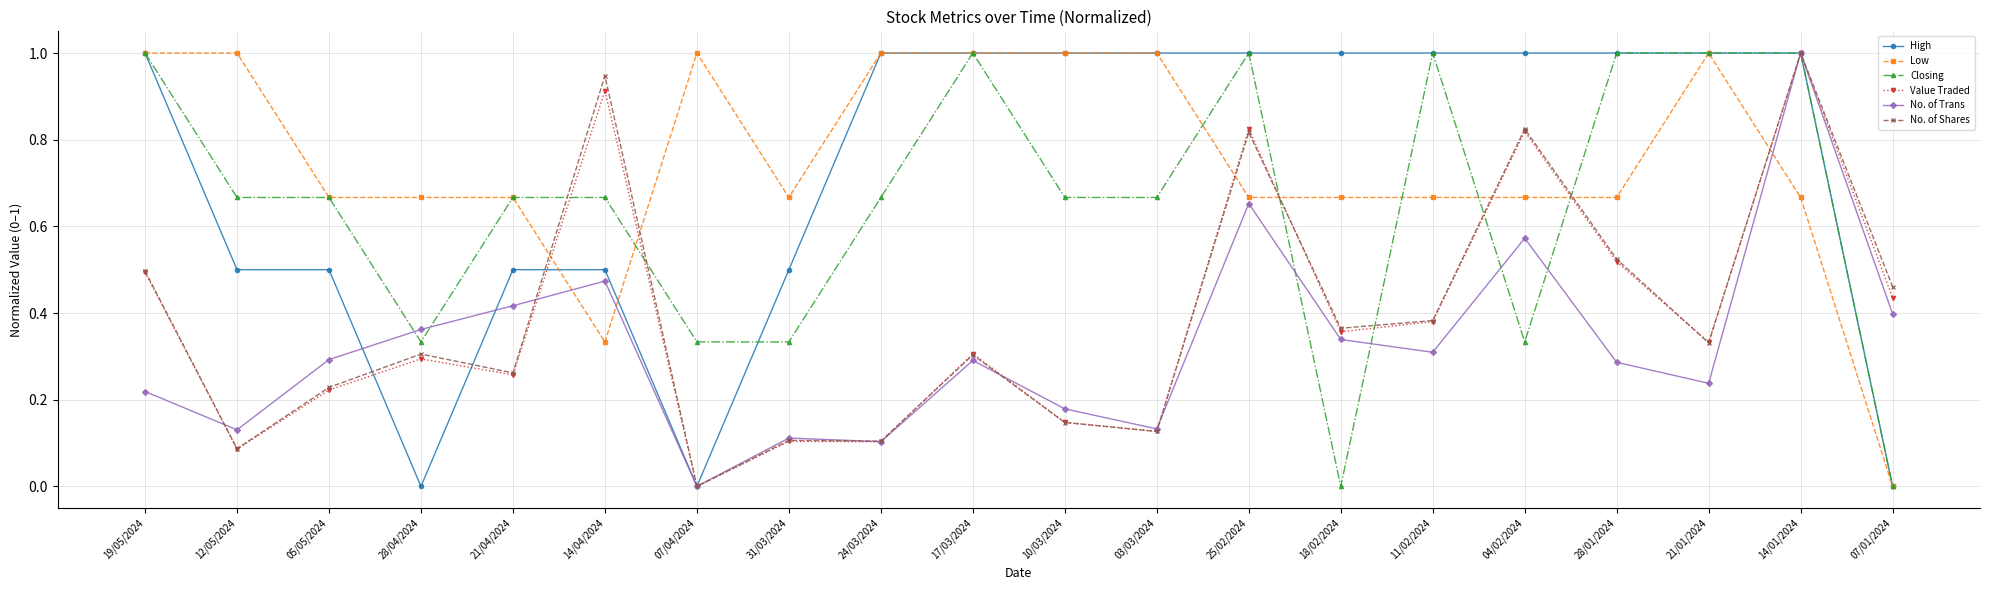

True or false: Value Traded has a value of 0.3 at 07/04/2024.

False